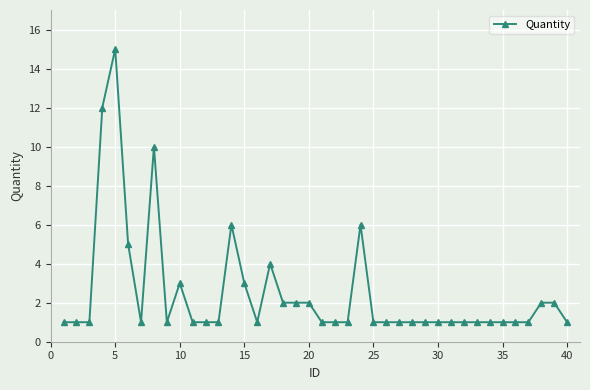

What is the value of the 18th point from the left?

2